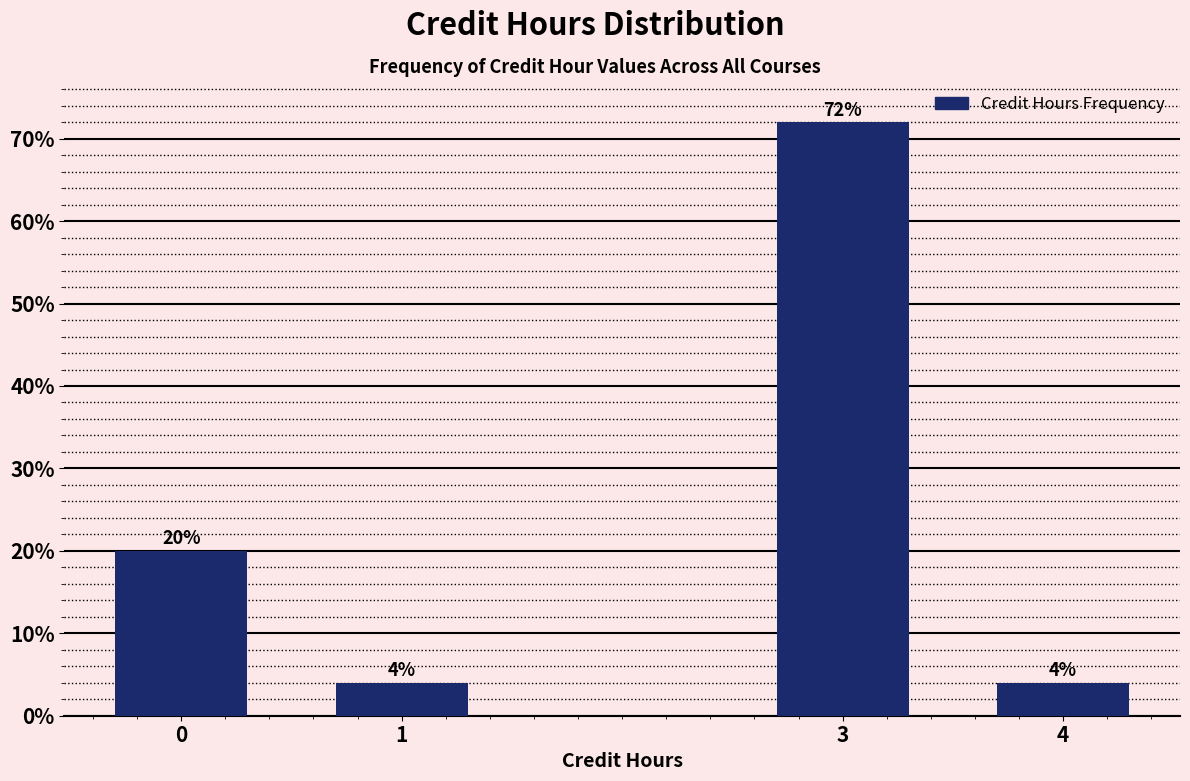

Reading left to right, what are all the values shown in this chart?

0=20	1=4	3=72	4=4